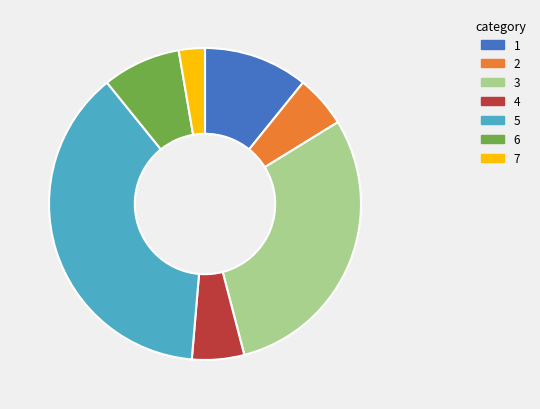

Is there a majority slice in this chart?

No